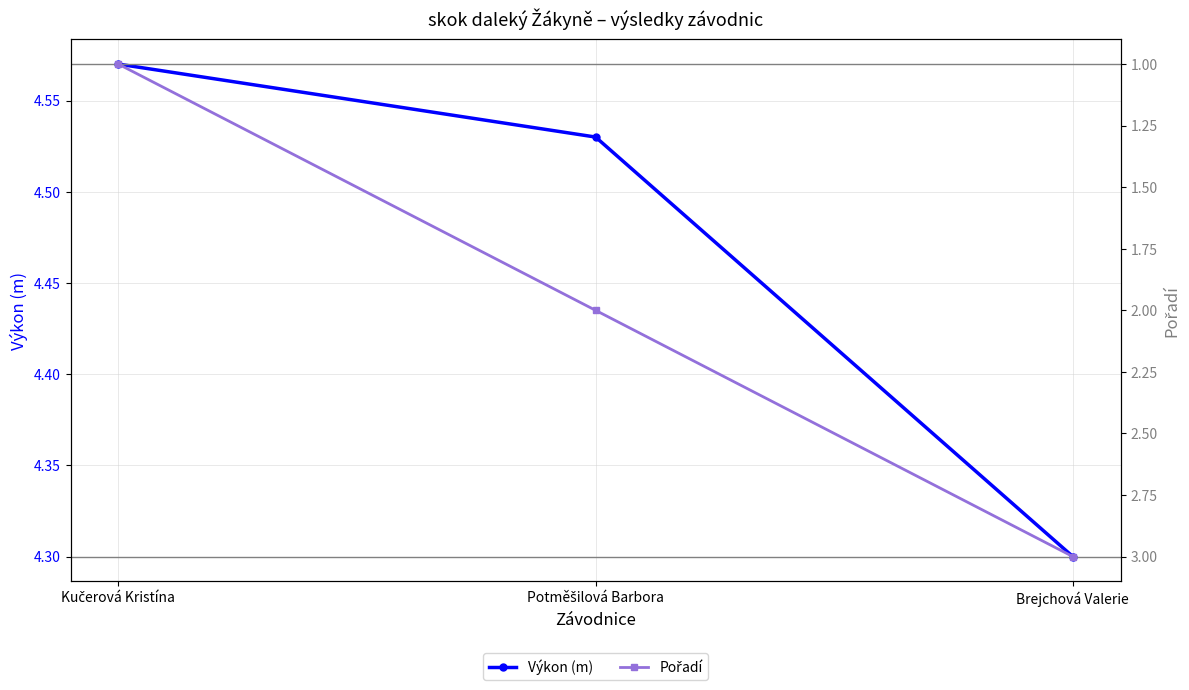

What are all the series names shown in the legend?

Výkon (m), Pořadí